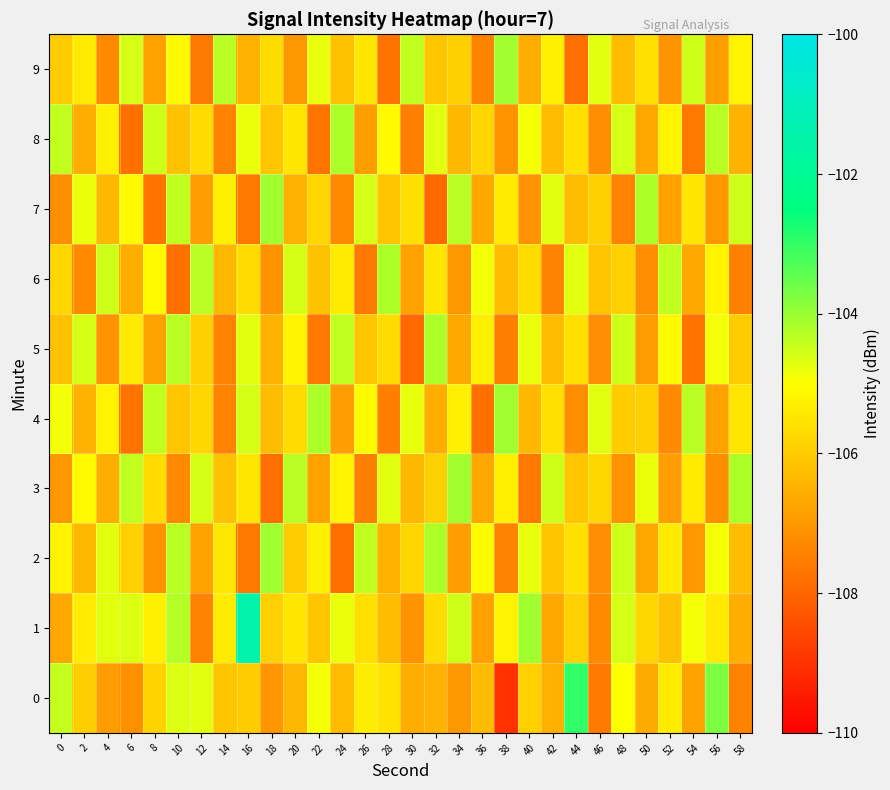

Reading left to right, what are all the values shown in this chart?

0: 0=-104.4	2=-105.9	4=-106.9	6=-107.2	8=-105.8	10=-104.7	12=-104.7	14=-106.1	16=-106.0	18=-107.1	20=-106.4	22=-104.9	24=-106.3	26=-105.4	28=-105.5	30=-106.6	32=-106.5	34=-107.0	36=-106.3	38=-109.0	40=-105.9	42=-106.5	44=-103.0	46=-107.6	48=-105.0	50=-106.7	52=-105.4	54=-106.8	56=-103.7	58=-107.4
1: 0=-106.7	2=-105.4	4=-104.7	6=-104.7	8=-105.3	10=-104.3	12=-107.5	14=-105.4	16=-101.4	18=-105.9	20=-105.5	22=-106.1	24=-104.8	26=-105.6	28=-106.3	30=-107.1	32=-105.7	34=-104.5	36=-106.8	38=-105.2	40=-104.1	42=-106.7	44=-105.9	46=-107.3	48=-104.6	50=-105.8	52=-106.2	54=-104.9	56=-105.4	58=-106.6
2: 0=-105.2	2=-106.4	4=-104.7	6=-105.9	8=-107.1	10=-104.3	12=-106.8	14=-105.5	16=-107.6	18=-104.1	20=-106.0	22=-105.3	24=-107.8	26=-104.4	28=-106.5	30=-105.8	32=-104.2	34=-106.9	36=-105.1	38=-107.4	40=-104.8	42=-106.1	44=-105.6	46=-107.2	48=-104.5	50=-106.7	52=-105.4	54=-107.0	56=-104.9	58=-106.3
3: 0=-107.0	2=-105.1	4=-106.6	6=-104.4	8=-105.7	10=-107.3	12=-104.6	14=-106.2	16=-105.5	18=-107.8	20=-104.3	22=-106.8	24=-105.2	26=-107.5	28=-104.7	30=-106.4	32=-105.9	34=-104.1	36=-106.7	38=-105.3	40=-107.6	42=-104.5	44=-106.1	46=-105.8	48=-107.1	50=-104.8	52=-106.9	54=-105.4	56=-107.2	58=-104.2
4: 0=-104.9	2=-106.5	4=-105.2	6=-107.7	8=-104.4	10=-106.1	12=-105.8	14=-107.4	16=-104.6	18=-106.3	20=-105.7	22=-104.2	24=-106.9	26=-105.1	28=-107.5	30=-104.8	32=-106.6	34=-105.3	36=-107.8	38=-104.1	40=-106.4	42=-105.6	44=-107.2	46=-104.7	48=-106.0	50=-105.9	52=-107.3	54=-104.3	56=-106.8	58=-105.5
5: 0=-106.2	2=-104.6	4=-107.1	6=-105.4	8=-106.8	10=-104.3	12=-105.9	14=-107.4	16=-104.7	18=-106.5	20=-105.2	22=-107.6	24=-104.4	26=-106.1	28=-105.7	30=-107.9	32=-104.2	34=-106.7	36=-105.3	38=-107.5	40=-104.8	42=-106.3	44=-105.6	46=-107.2	48=-104.5	50=-106.9	52=-105.1	54=-107.7	56=-104.9	58=-106.0
6: 0=-105.8	2=-107.3	4=-104.5	6=-106.6	8=-105.1	10=-107.8	12=-104.3	14=-106.4	16=-105.7	18=-107.1	20=-104.6	22=-106.2	24=-105.4	26=-107.6	28=-104.2	30=-106.8	32=-105.5	34=-107.0	36=-104.9	38=-106.3	40=-105.7	42=-107.4	44=-104.7	46=-106.1	48=-105.9	50=-107.2	52=-104.4	54=-106.7	56=-105.2	58=-107.5
7: 0=-107.2	2=-104.8	4=-106.4	6=-105.1	8=-107.7	10=-104.4	12=-106.9	14=-105.3	16=-107.6	18=-104.1	20=-106.5	22=-105.8	24=-107.3	26=-104.6	28=-106.1	30=-105.6	32=-107.9	34=-104.3	36=-106.7	38=-105.4	40=-107.1	42=-104.7	44=-106.3	46=-105.9	48=-107.4	50=-104.2	52=-106.8	54=-105.5	56=-107.0	58=-104.5
8: 0=-104.4	2=-106.6	4=-105.3	6=-107.8	8=-104.5	10=-106.2	12=-105.7	14=-107.4	16=-104.8	18=-106.1	20=-105.5	22=-107.7	24=-104.2	26=-106.9	28=-105.1	30=-107.5	32=-104.7	34=-106.4	36=-105.8	38=-107.1	40=-104.9	42=-106.3	44=-105.6	46=-107.2	48=-104.6	50=-106.7	52=-105.2	54=-107.6	56=-104.3	58=-106.5
9: 0=-106.0	2=-105.4	4=-107.3	6=-104.6	8=-106.8	10=-105.1	12=-107.6	14=-104.3	16=-106.5	18=-105.7	20=-107.0	22=-104.8	24=-106.2	26=-105.5	28=-107.7	30=-104.4	32=-106.1	34=-105.9	36=-107.4	38=-104.1	40=-106.6	42=-105.3	44=-107.8	46=-104.7	48=-106.3	50=-105.6	52=-107.1	54=-104.5	56=-106.9	58=-105.2